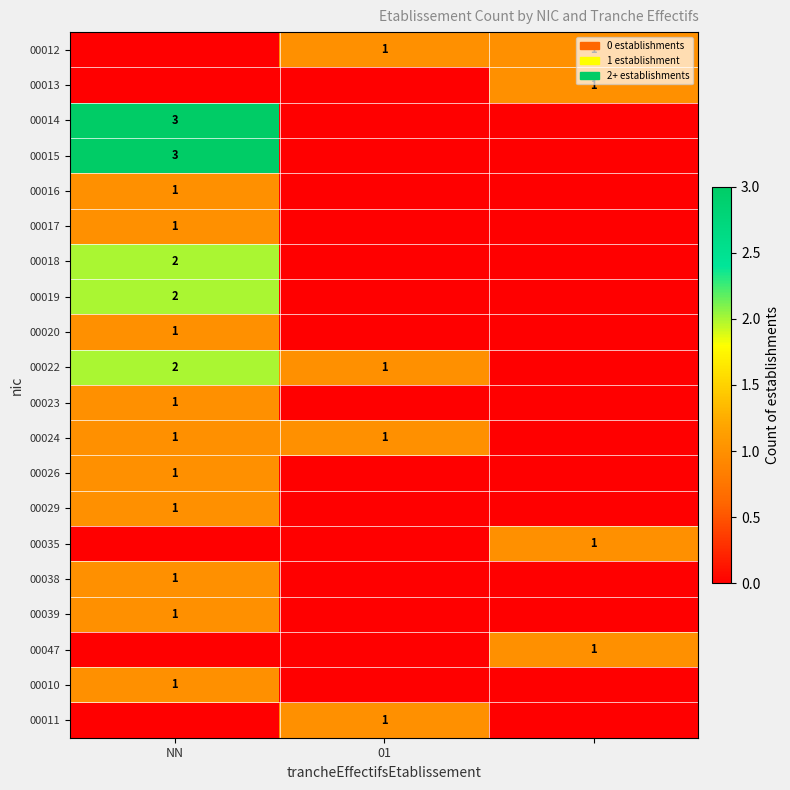

True or false: 00012 has a value of 2 at 01.

False